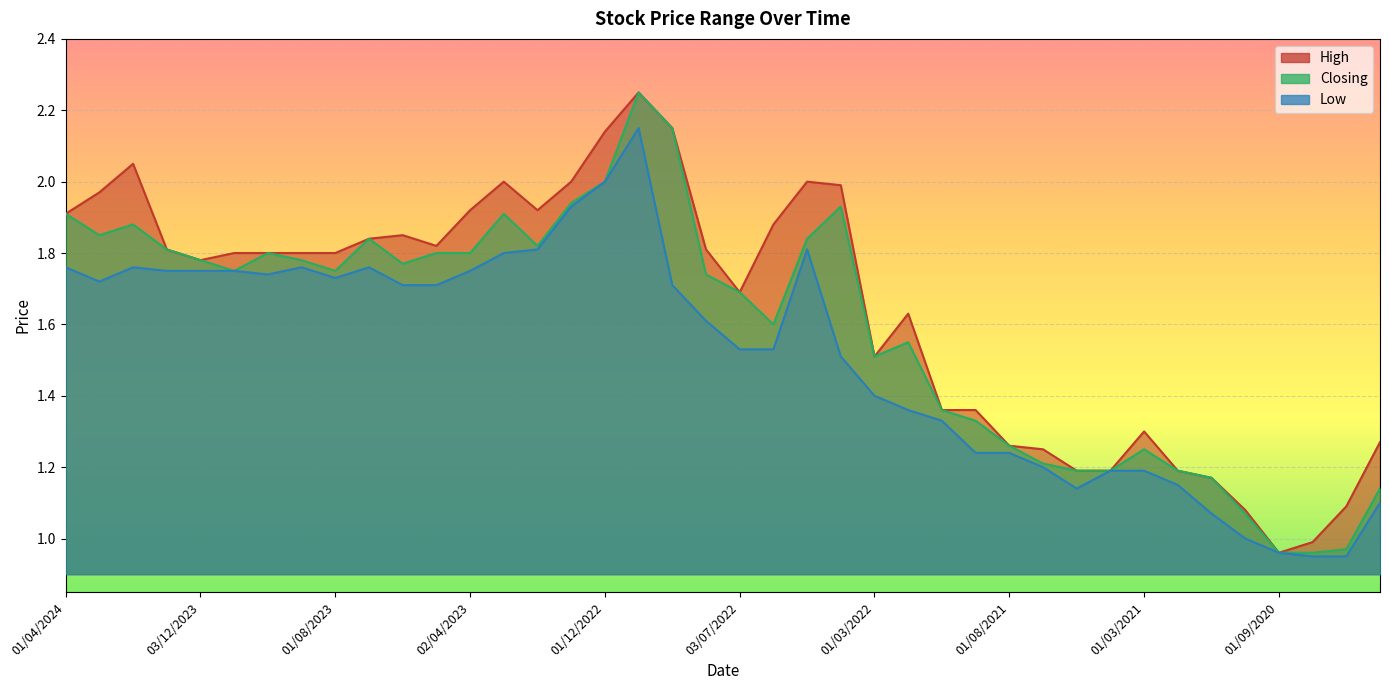

Is the value of Closing at 01/11/2023 greater than the value of Low at 01/08/2021?

Yes